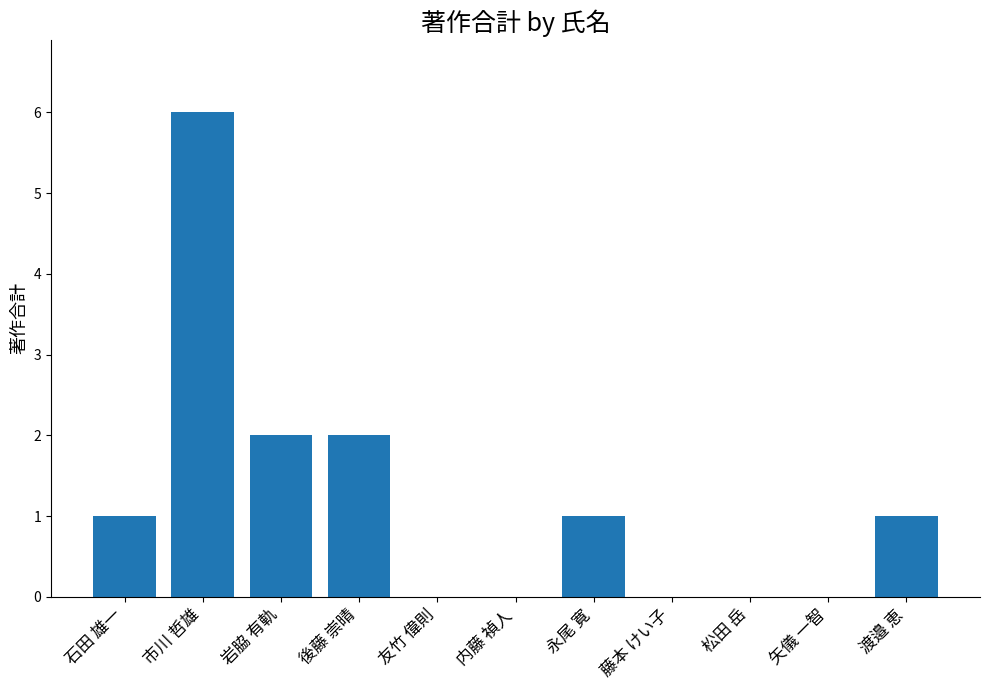

What is the greatest value displayed?

6